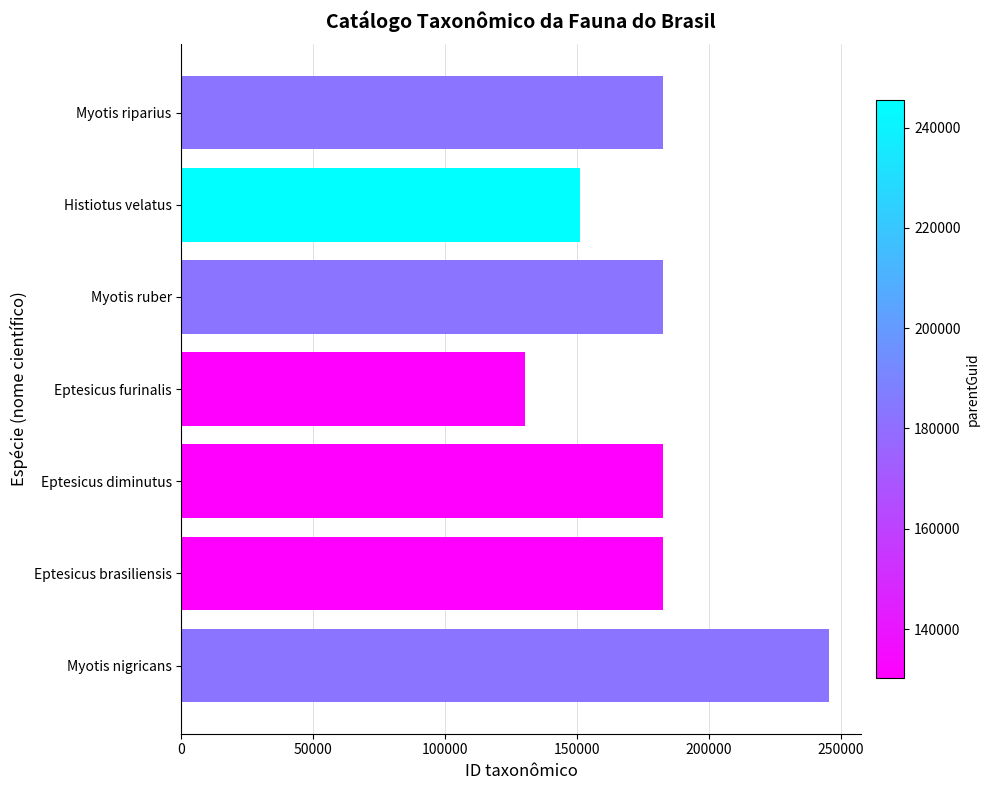

The chart shows a value of 391995 at Myotis nigricans. True or false?

False